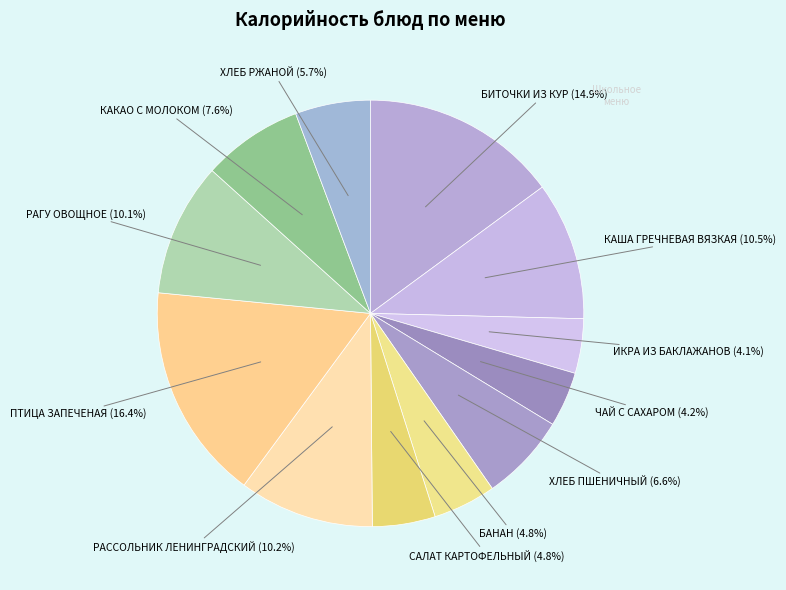

How many segments does this pie chart have?

12